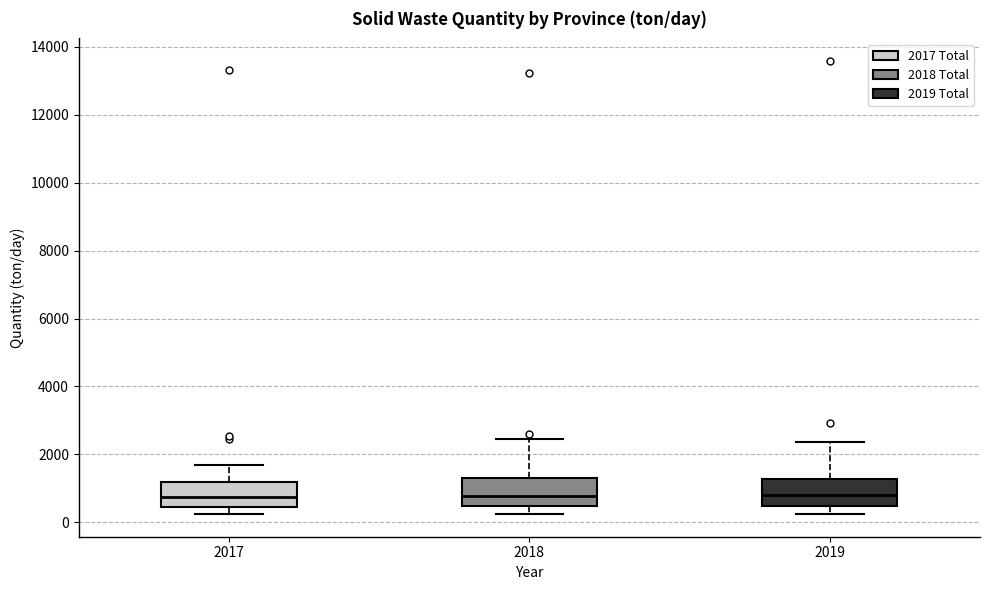

Reading left to right, transcribe this box plot: for each box, give where its median line is, the range the box spans, and where its two whiskers end, as read against the y-axis. The values are not printed on the chart, so give them approximately, as read against the axis.

2017: median 800, box 400 to 1200, whiskers 200 to 1600
2018: median 800, box 400 to 1400, whiskers 200 to 2400
2019: median 800, box 400 to 1200, whiskers 200 to 2400